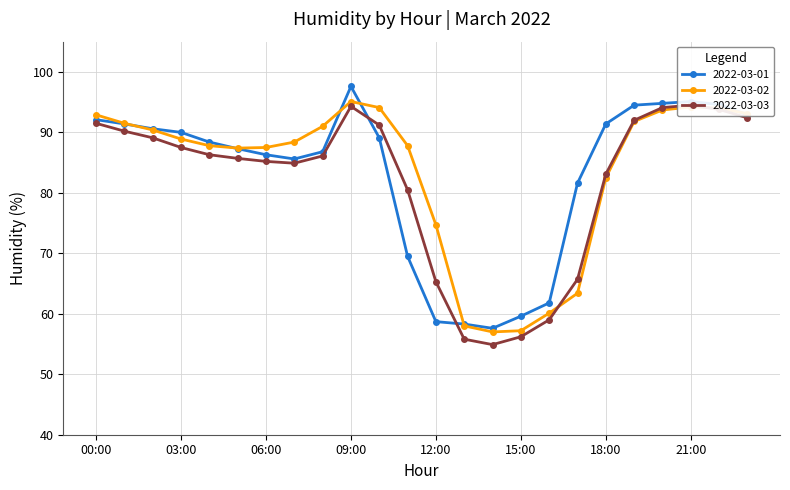

List the series in order of their peak value, lowest first.

2022-03-03, 2022-03-02, 2022-03-01